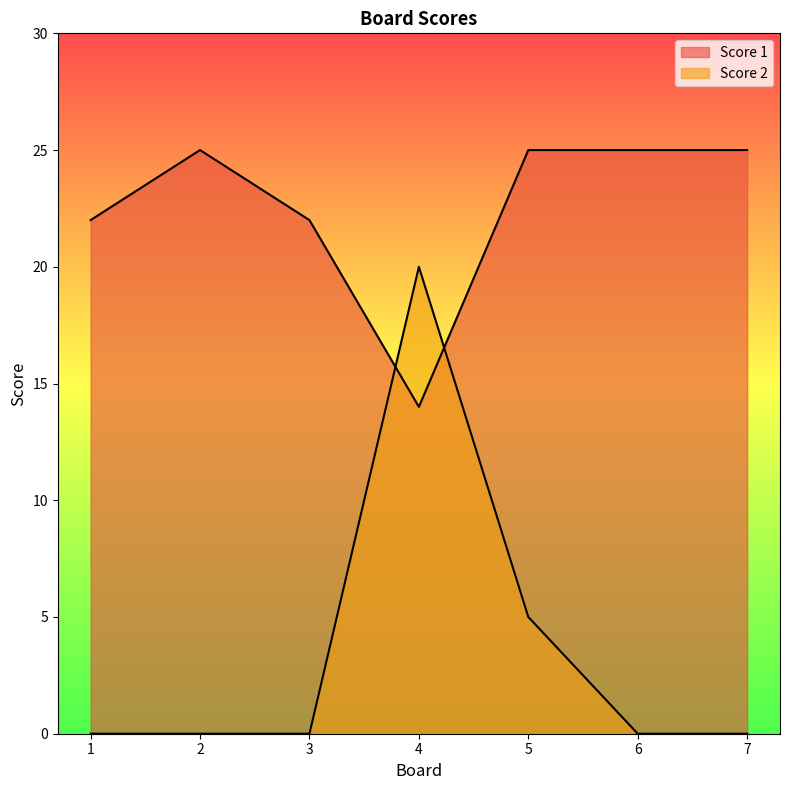

What are all the series names shown in the legend?

Score 1, Score 2